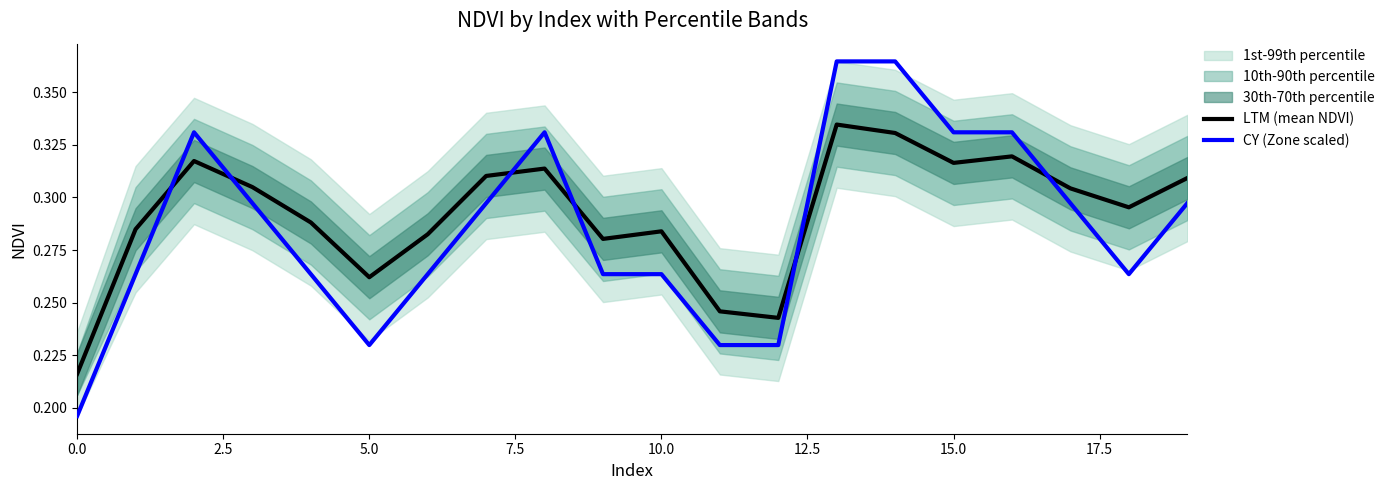

How many interior local valleys does the CY (Zone scaled) series have?

2